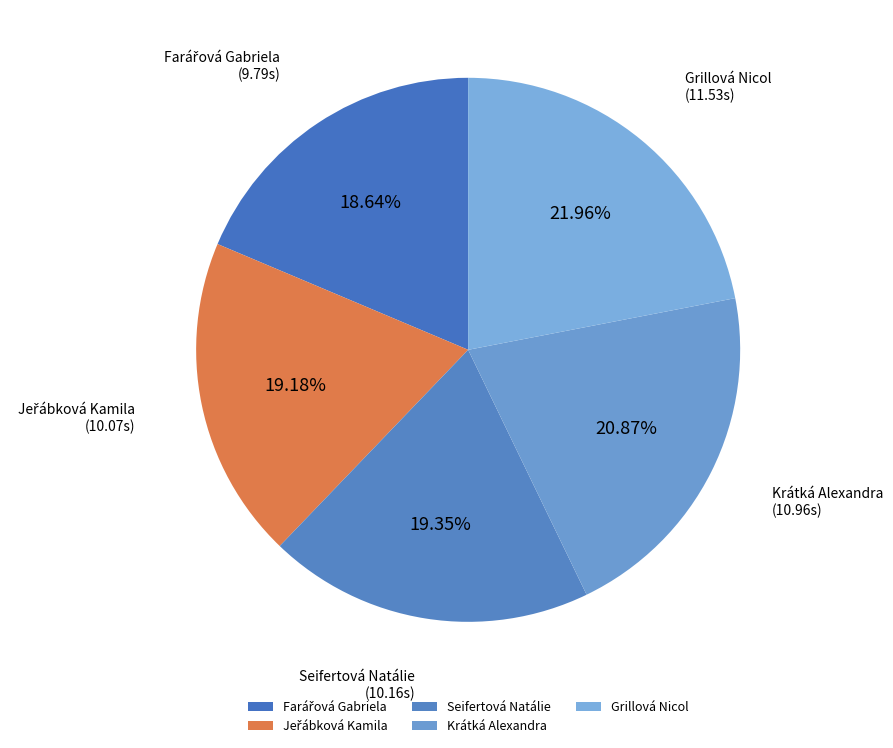

Does Krátká Alexandra account for over 50% of the chart?

No